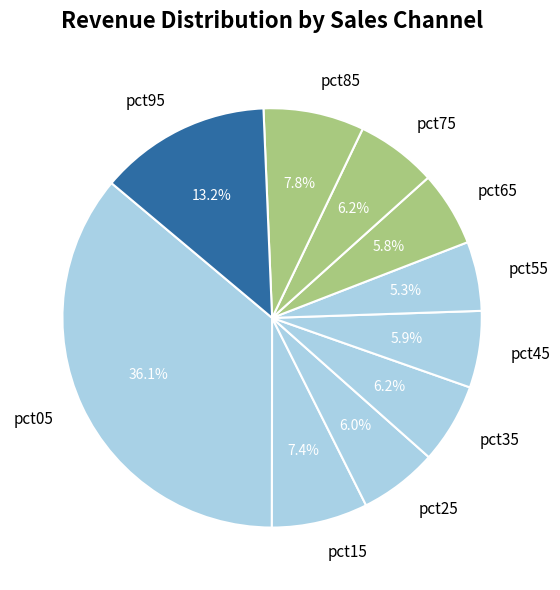

Does pct55 represent more than half of the total?

No